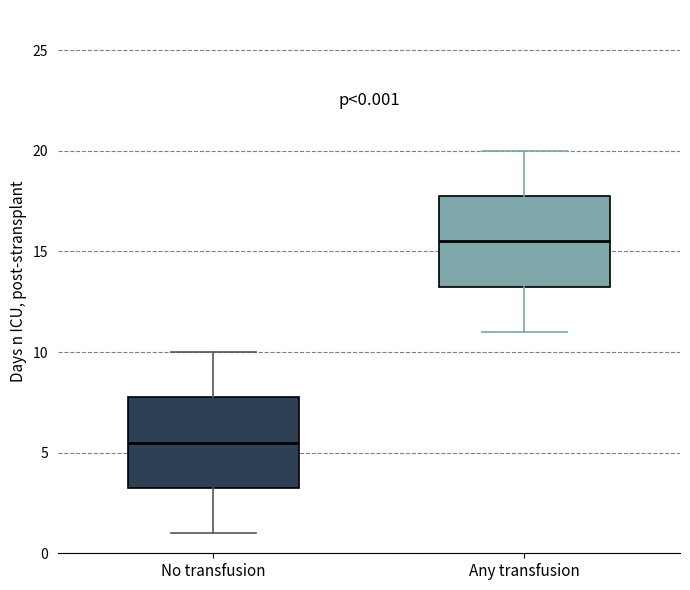

Which box's median line is the lowest?

No transfusion